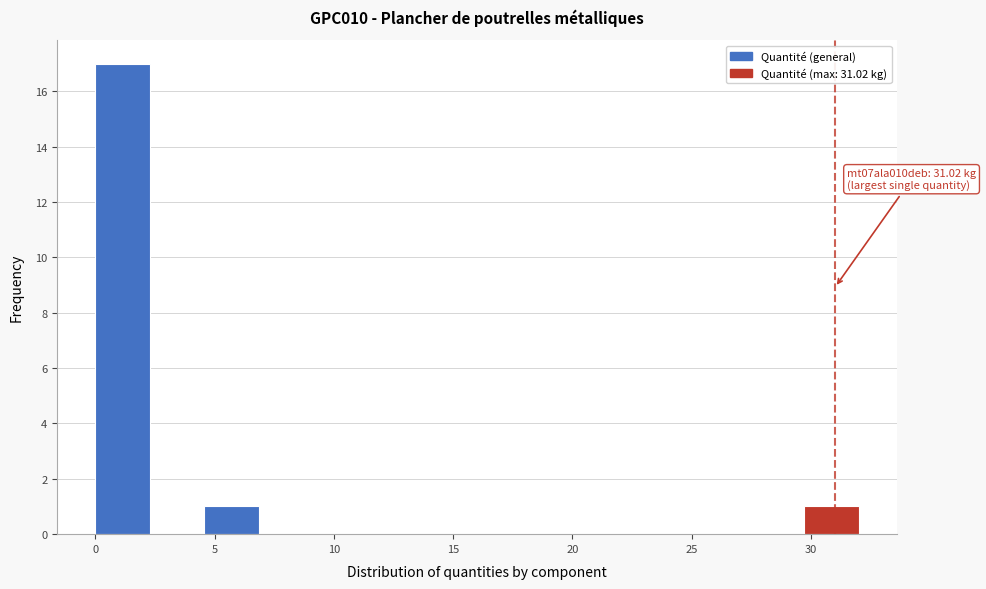

Which range on the x-axis has the tallest bar?

0.0 to 2.5